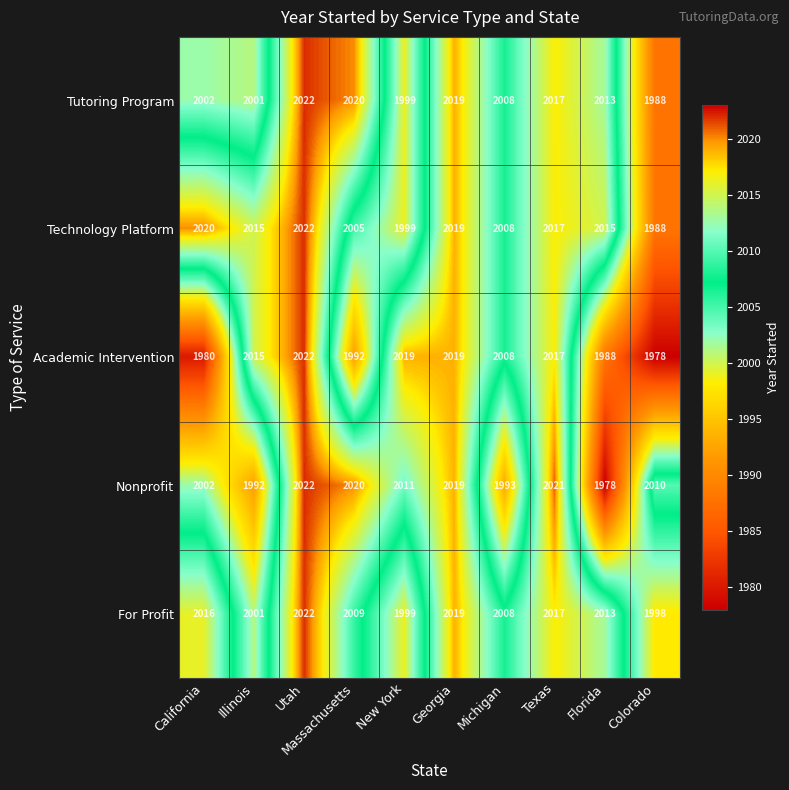

How many data points does each series have?

10